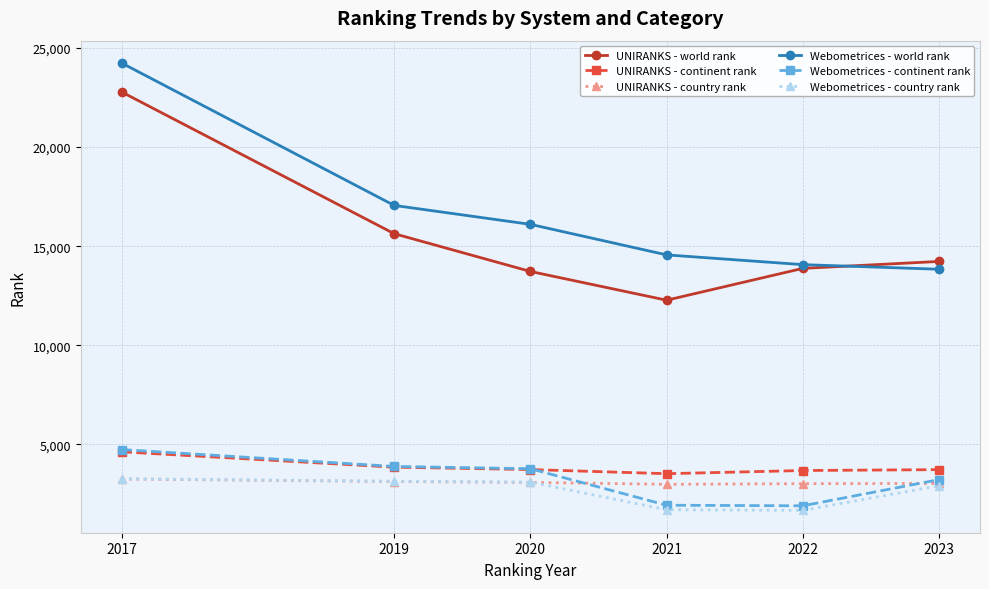

Which series has the largest total across all categories?

Webometrices - world rank